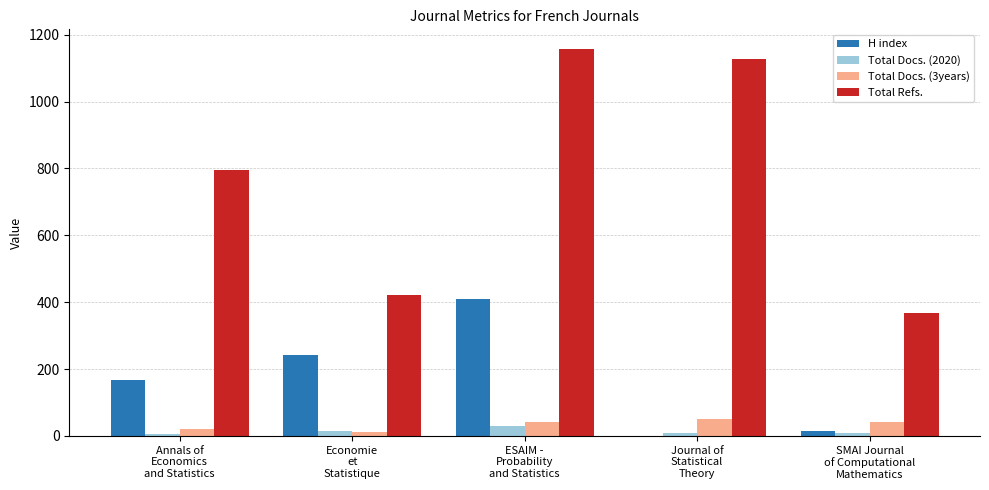

Count the number of categories in the chart.

5